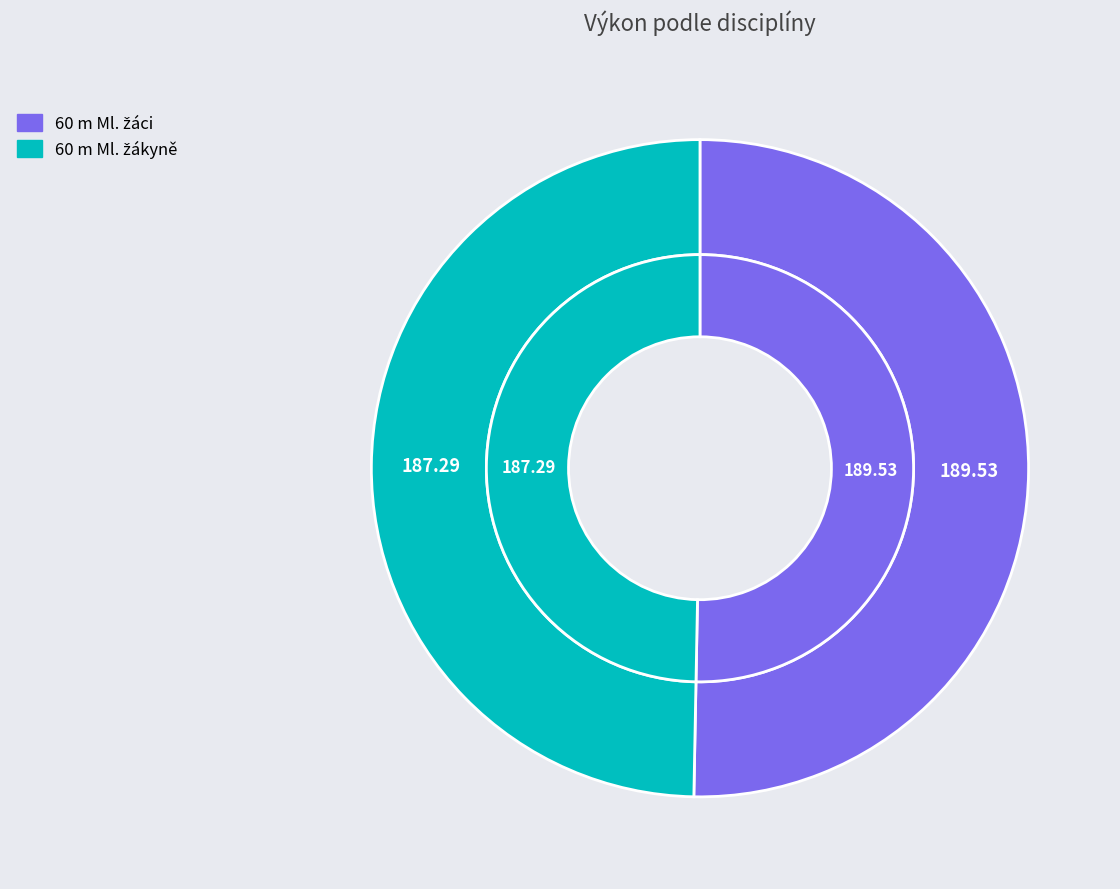

Does 16 represent more than half of the total?

No